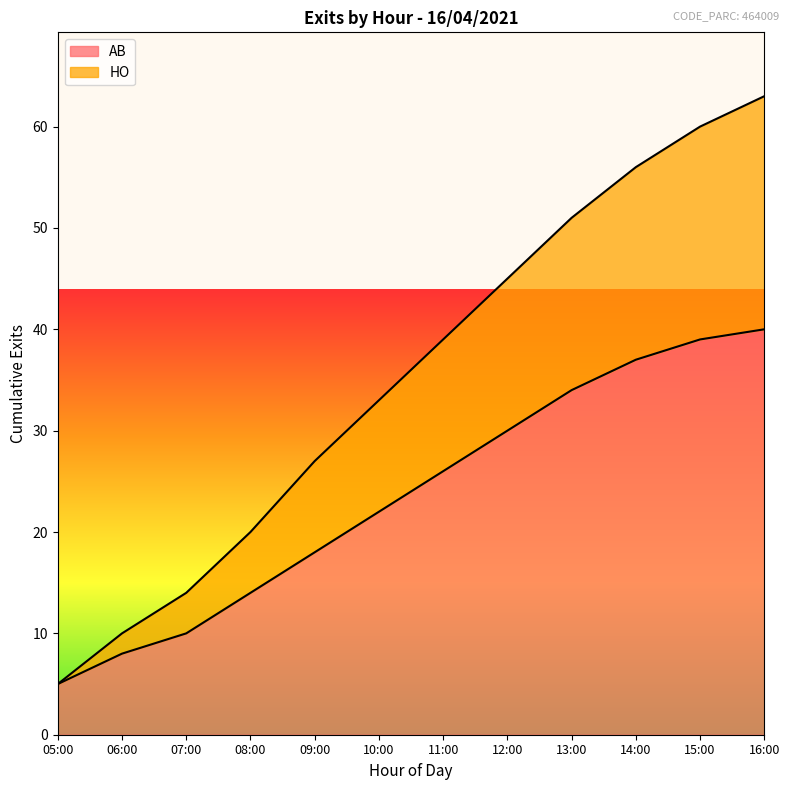

What is the difference between the maximum and minimum values in the HO series?

58